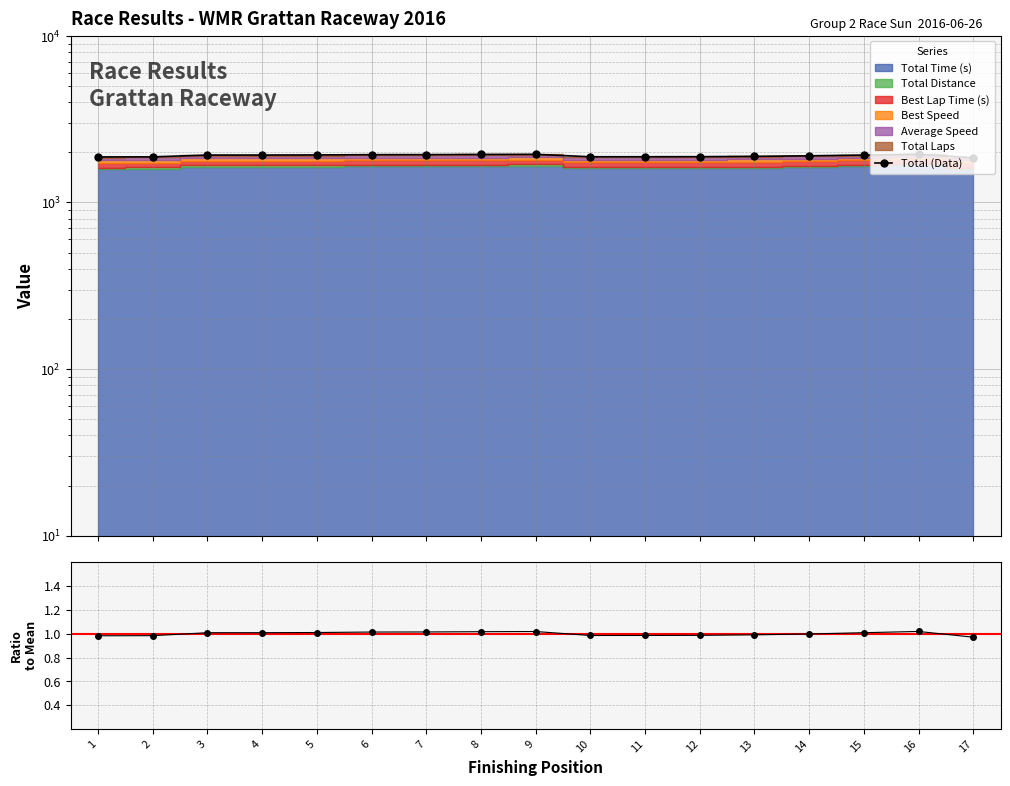

Which category has the lowest value across all series?

17